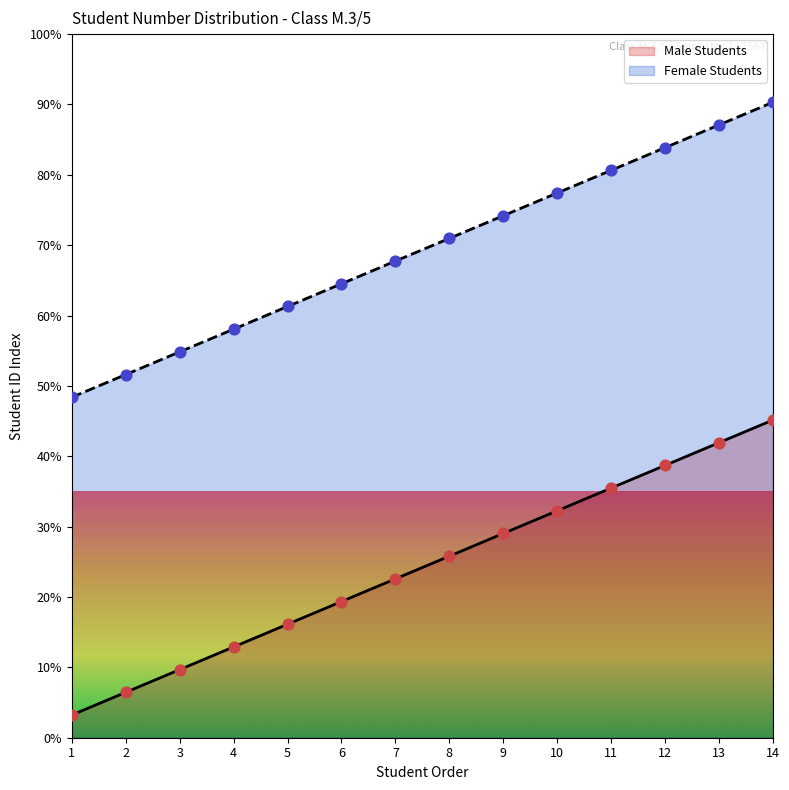

Which series contains the lowest Y value?

Male Students